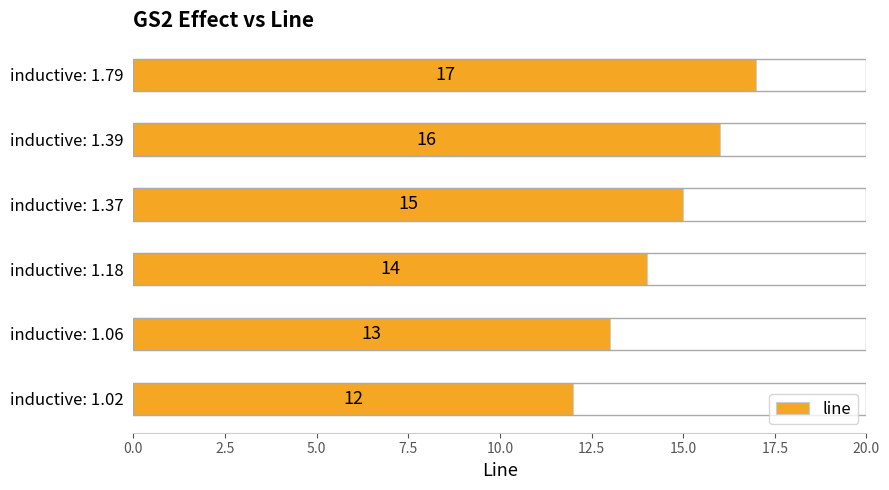

Reading top to bottom, list all the values displayed in this chart.

inductive: 1.79=17	inductive: 1.39=16	inductive: 1.37=15	inductive: 1.18=14	inductive: 1.06=13	inductive: 1.02=12